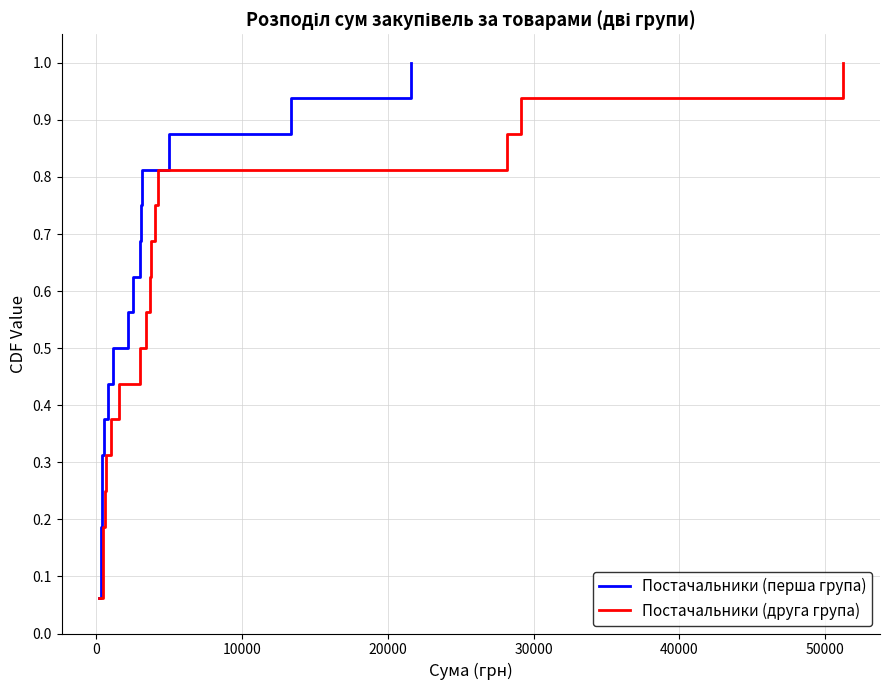

What is the sum of all Постачальники (друга група) values?

8.5